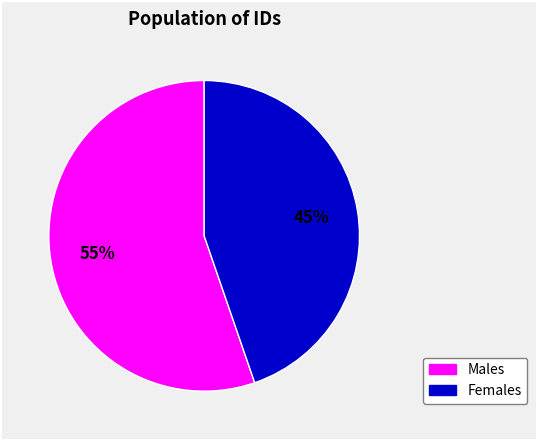

Is there a majority slice in this chart?

Yes